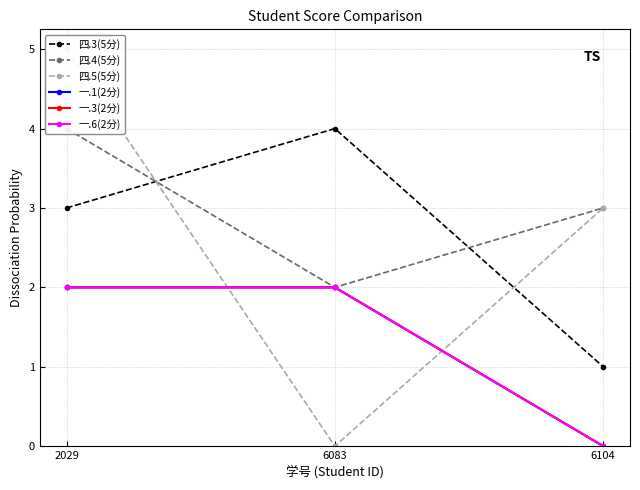

Reading left to right, transcribe all the data shown in this chart.

四.3(5分): 2029=3	6083=4	6104=1
四.4(5分): 2029=4	6083=2	6104=3
四.5(5分): 2029=5	6083=0	6104=3
一.1(2分): 2029=2	6083=2	6104=0
一.3(2分): 2029=2	6083=2	6104=0
一.6(2分): 2029=2	6083=2	6104=0